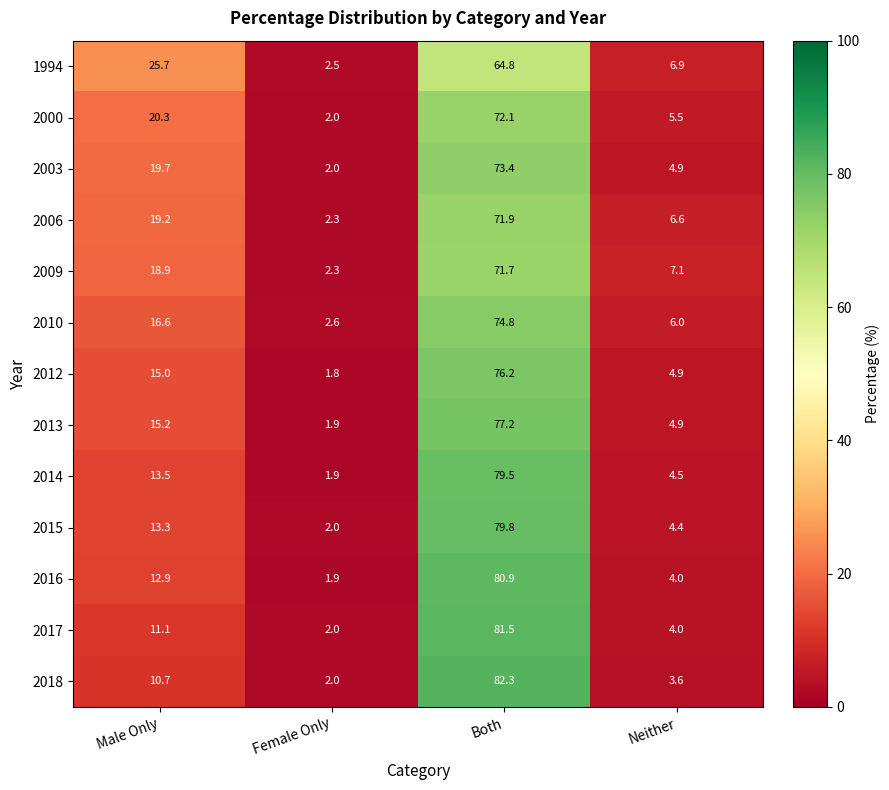

At which label is 2000 closest to 37?

Male Only